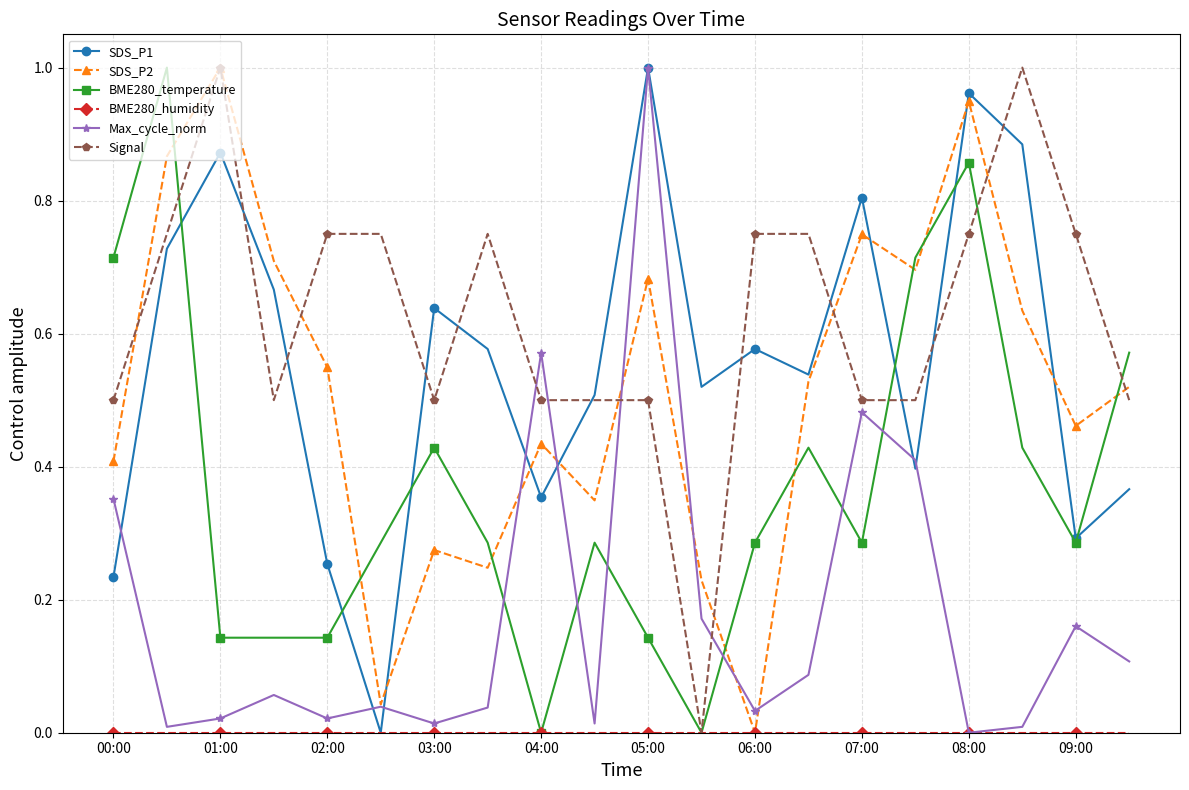

True or false: BME280_temperature has more than 1 interior local peaks.

True